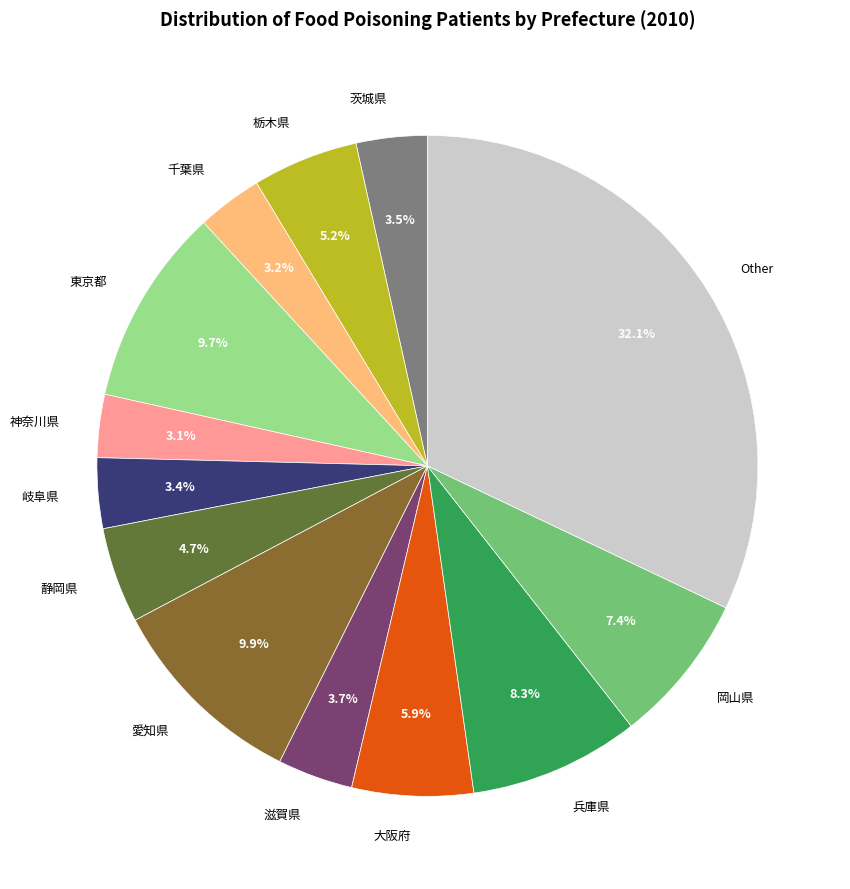

What percentage is the 岐阜県 slice, to the nearest percent?

3%